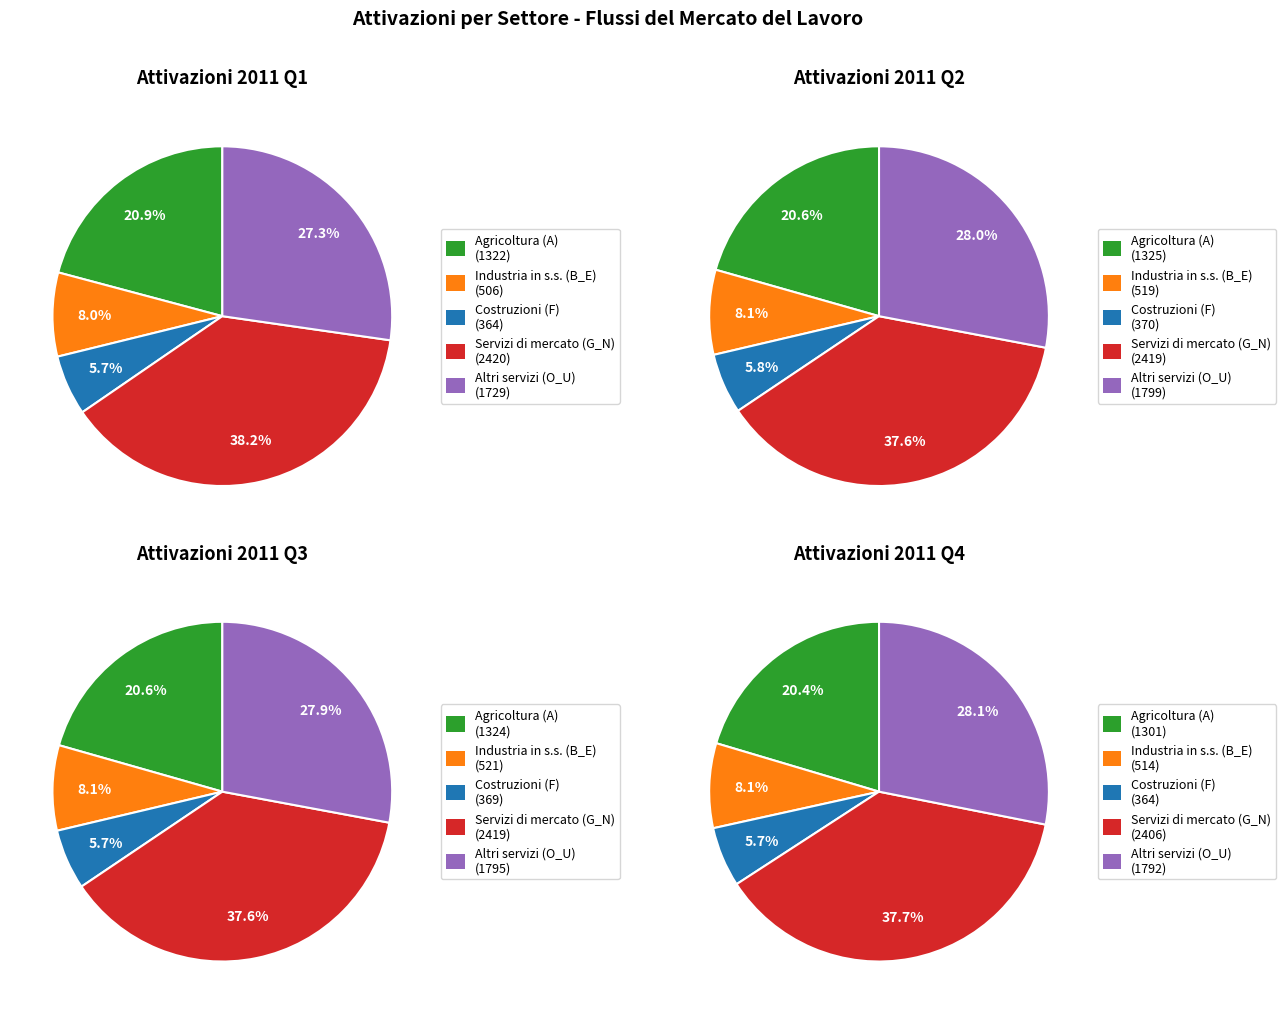

Rank the series by their maximum value, from highest to lowest.

Servizi di mercato (G_N), Altri servizi (O_U), Agricoltura (A), Industria in senso stretto (B_E), Costruzioni (F)